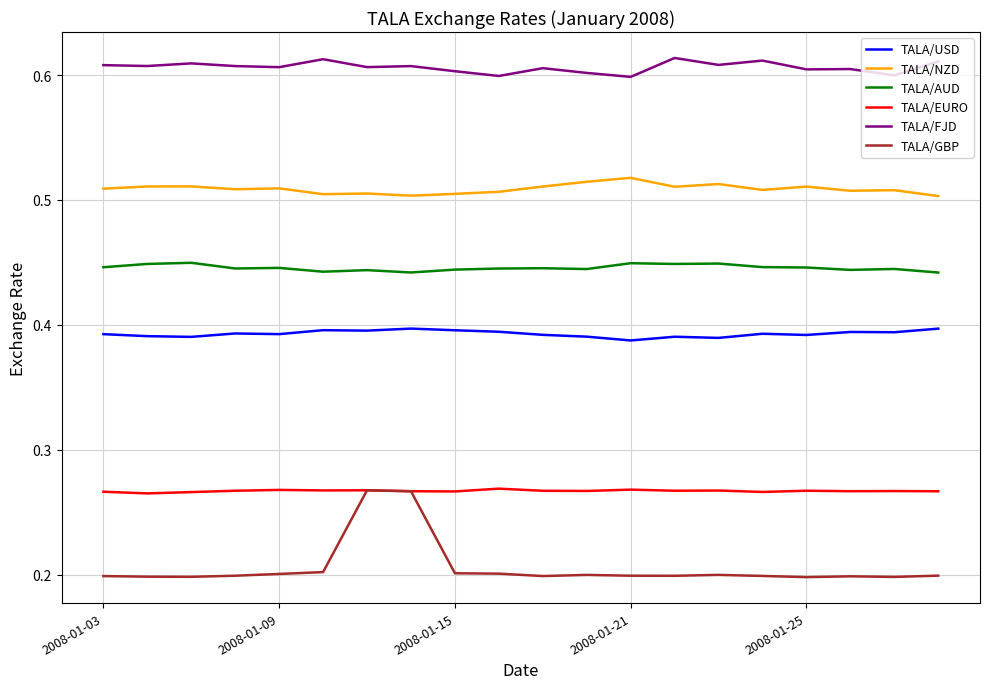

Which series has the widest spread of values?

TALA/GBP